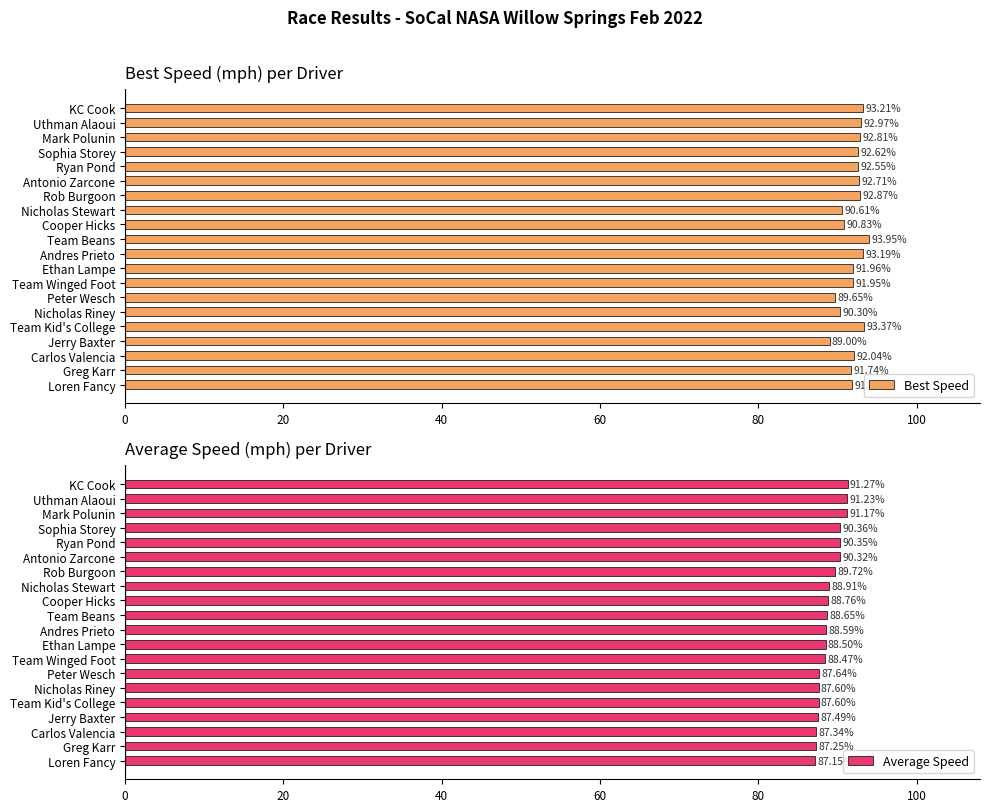

At which label is Best Speed closest to 91?

Cooper Hicks